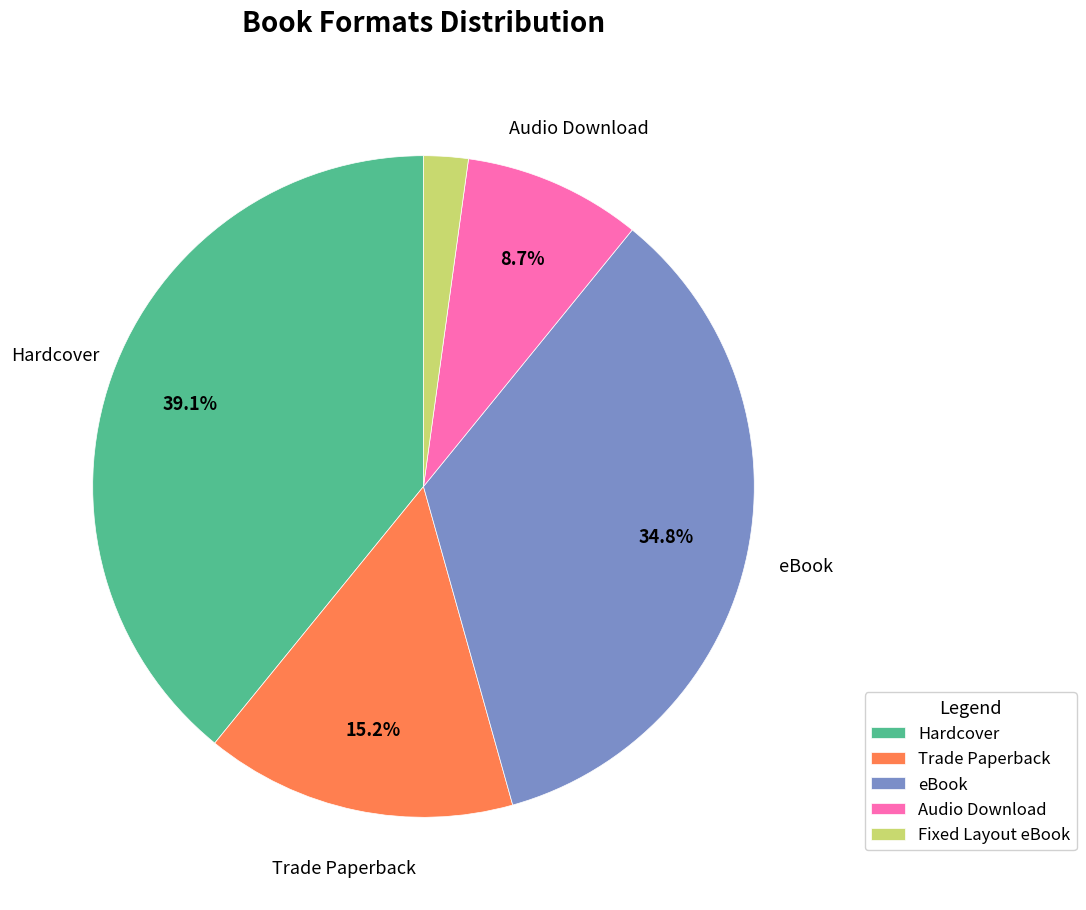

The Hardcover slice represents 39% of the pie. True or false?

True